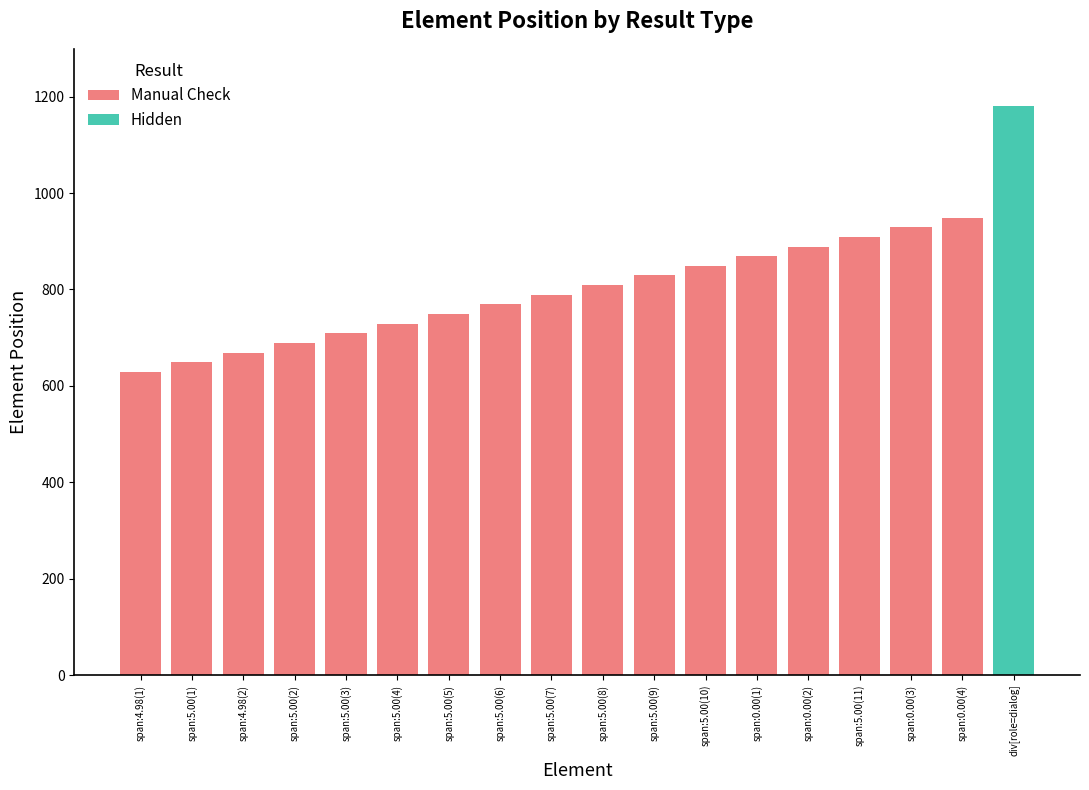

What is the difference between the values at span:5.00(1) and span:5.00(5)?

100